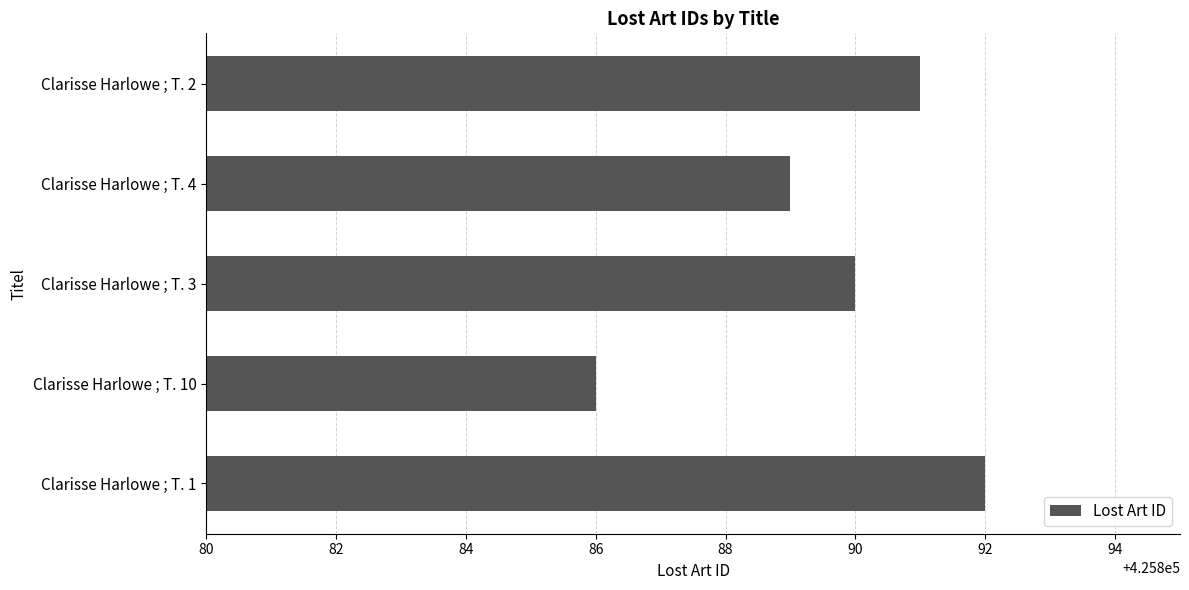

Read the value at Clarisse Harlowe ; T. 10.

425886